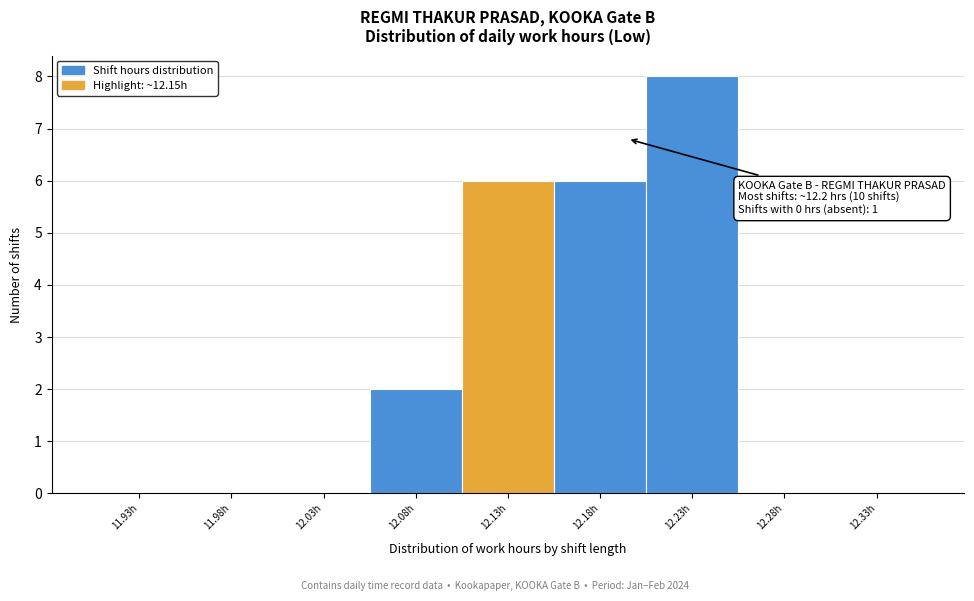

Reading right to left, extract all data points from this chart.

12.33h=0	12.28h=0	12.23h=8	12.18h=6	12.13h=6	12.08h=2	12.03h=0	11.98h=0	11.93h=0